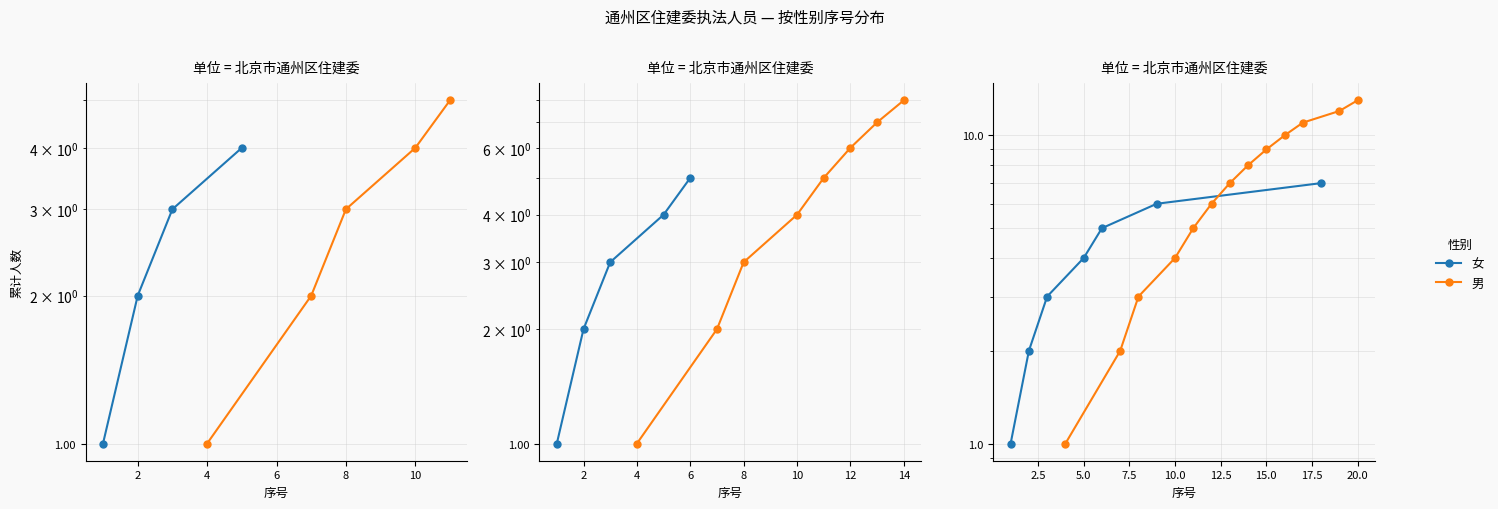

What is the change in value from 9 to 11?

+2